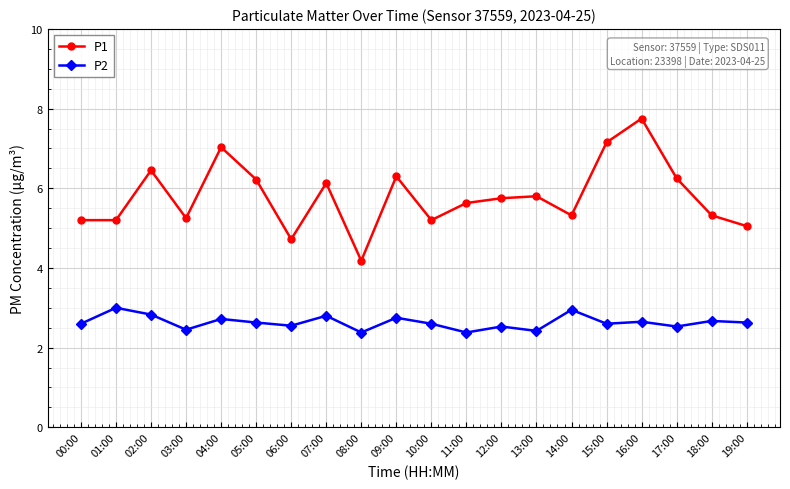

True or false: P1 and P2 intersect in this chart.

False